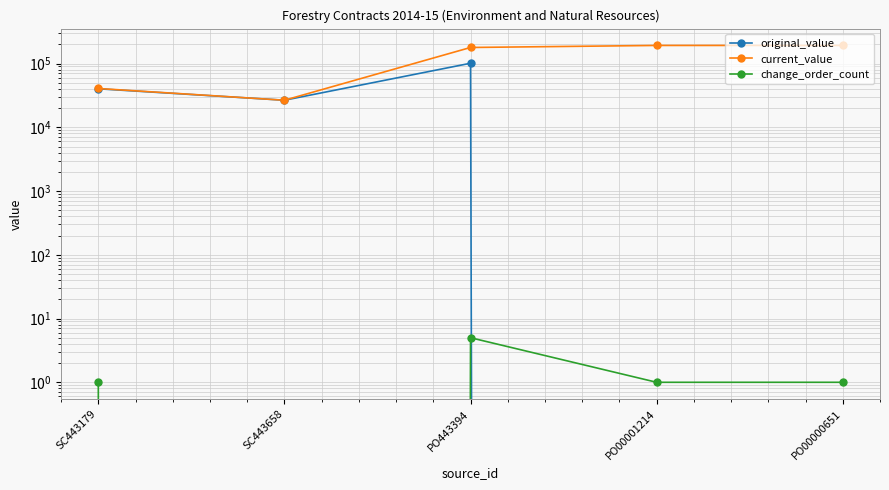

True or false: current_value and original_value cross at least once.

False